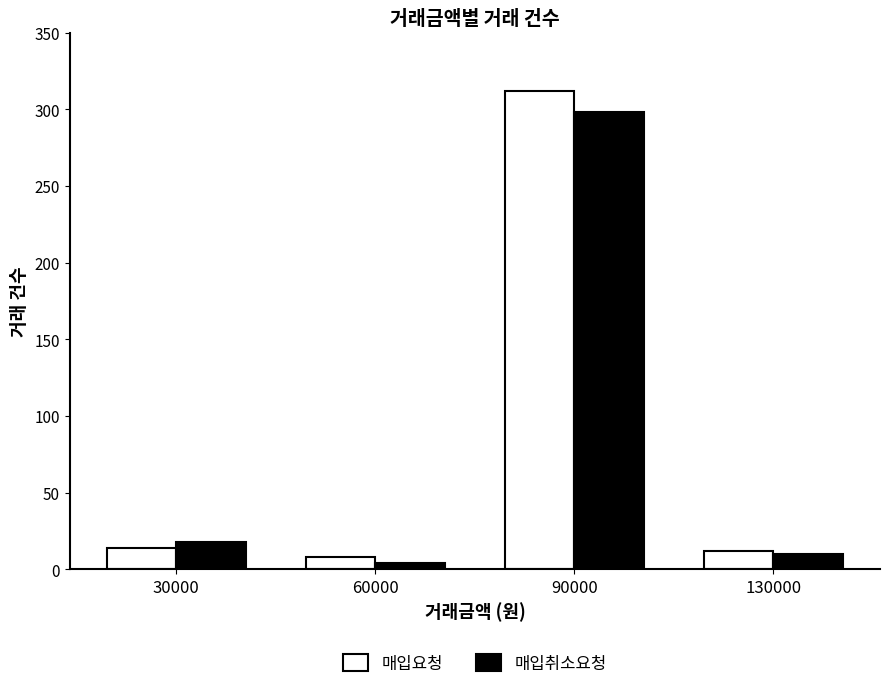

What is the greatest value displayed?

312